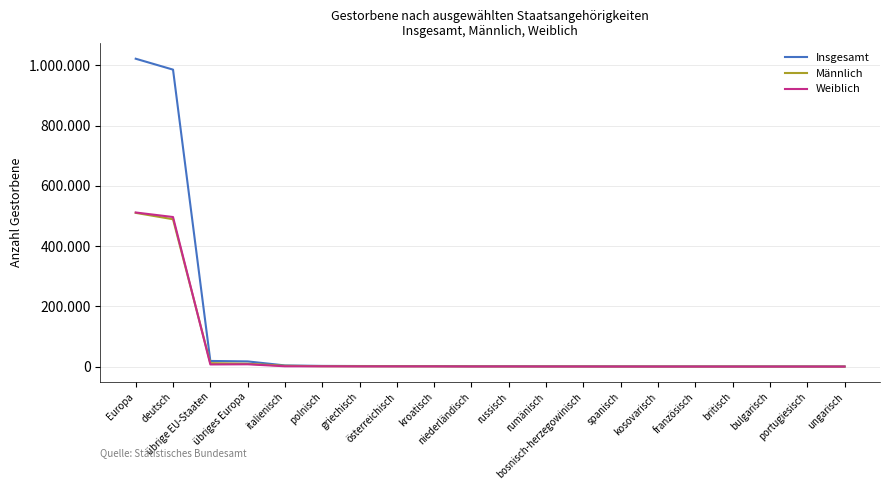

What is the label of the 9th point from the right?

rumänisch